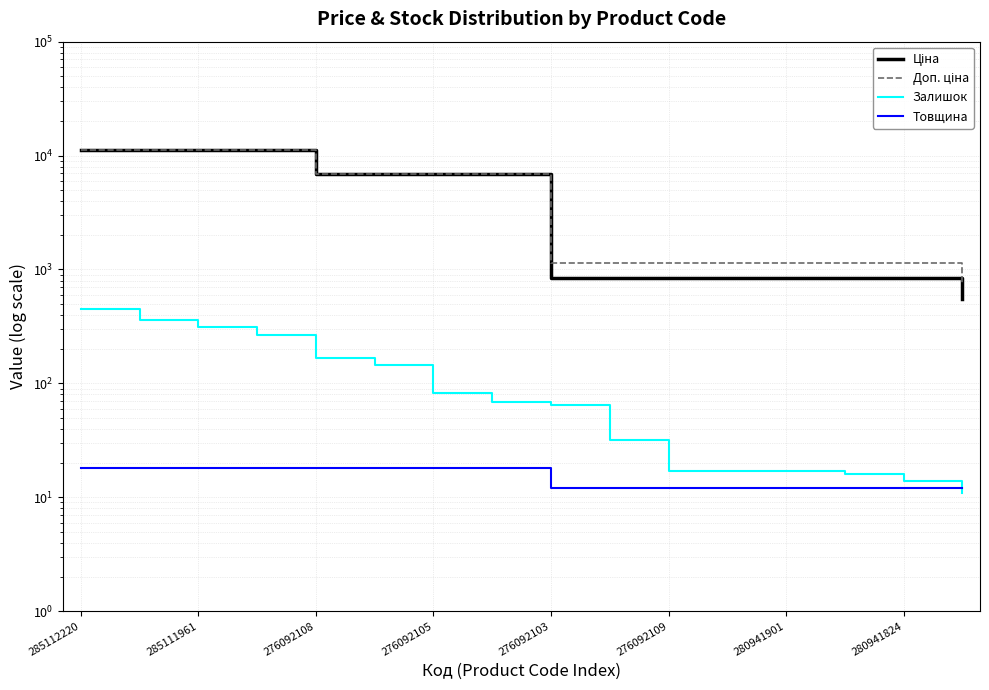

Is this an area chart (filled region under the line)?

No